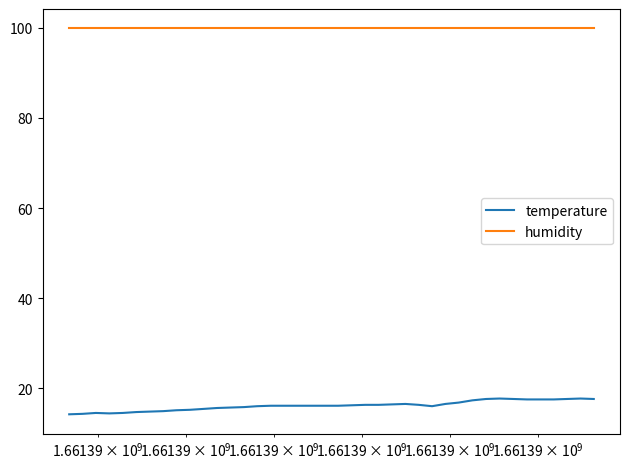

Which series has the largest range (max minus min)?

temperature